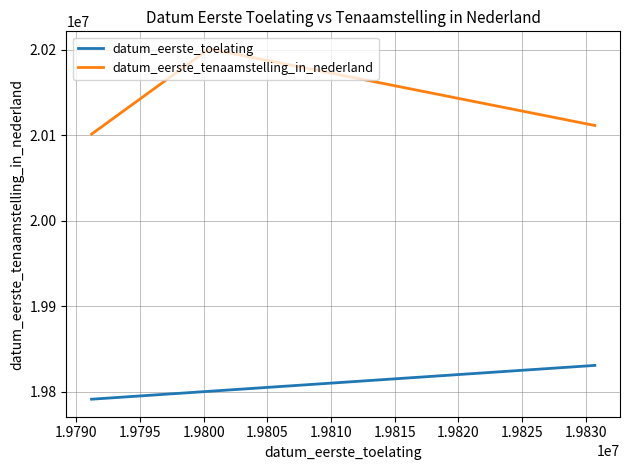

Which series has the widest spread of values?

datum_eerste_tenaamstelling_in_nederland